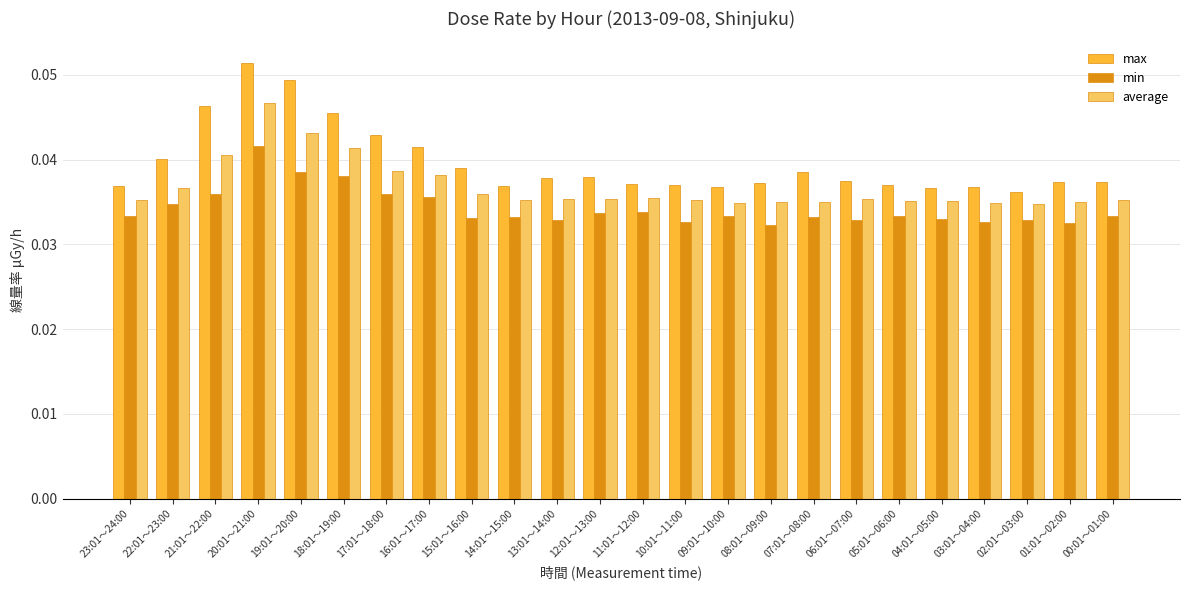

At which label does min reach its peak?

20:01～21:00